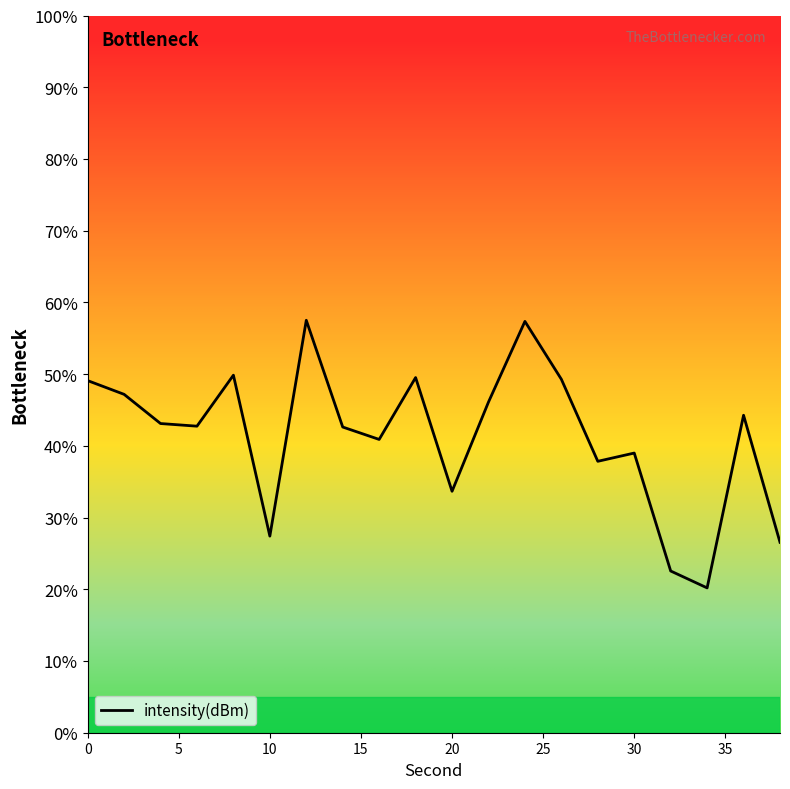

What is the minimum value shown in the chart?

20.2